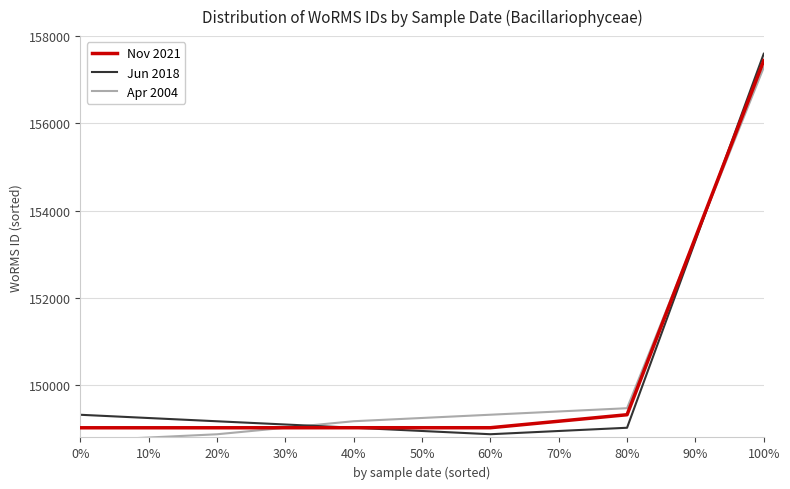

True or false: Nov 2021 has a value of 149022.0 at 0%.

True